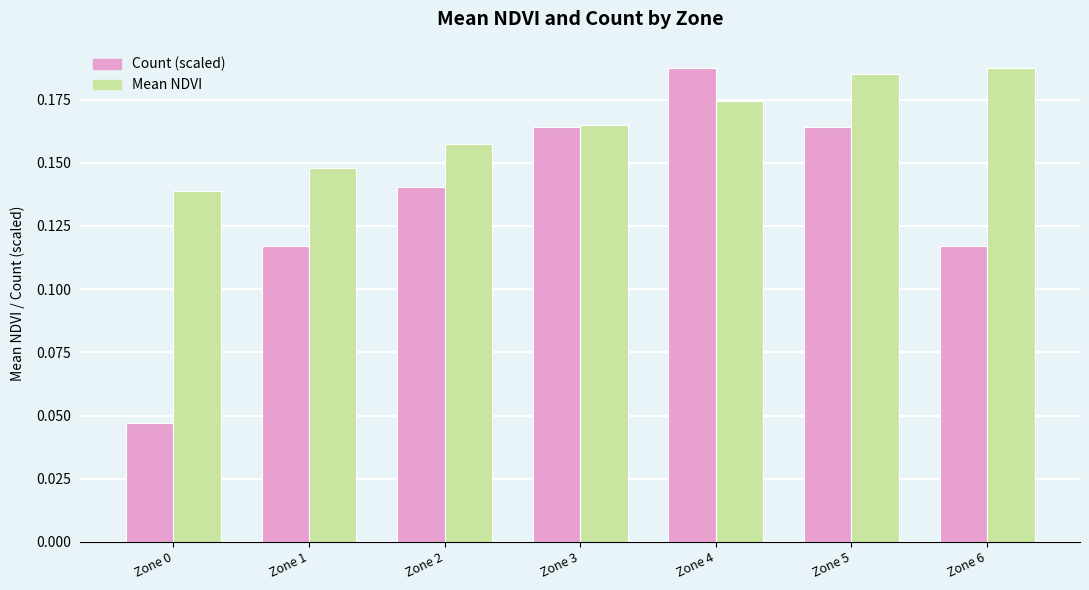

How many groups of bars are there?

7